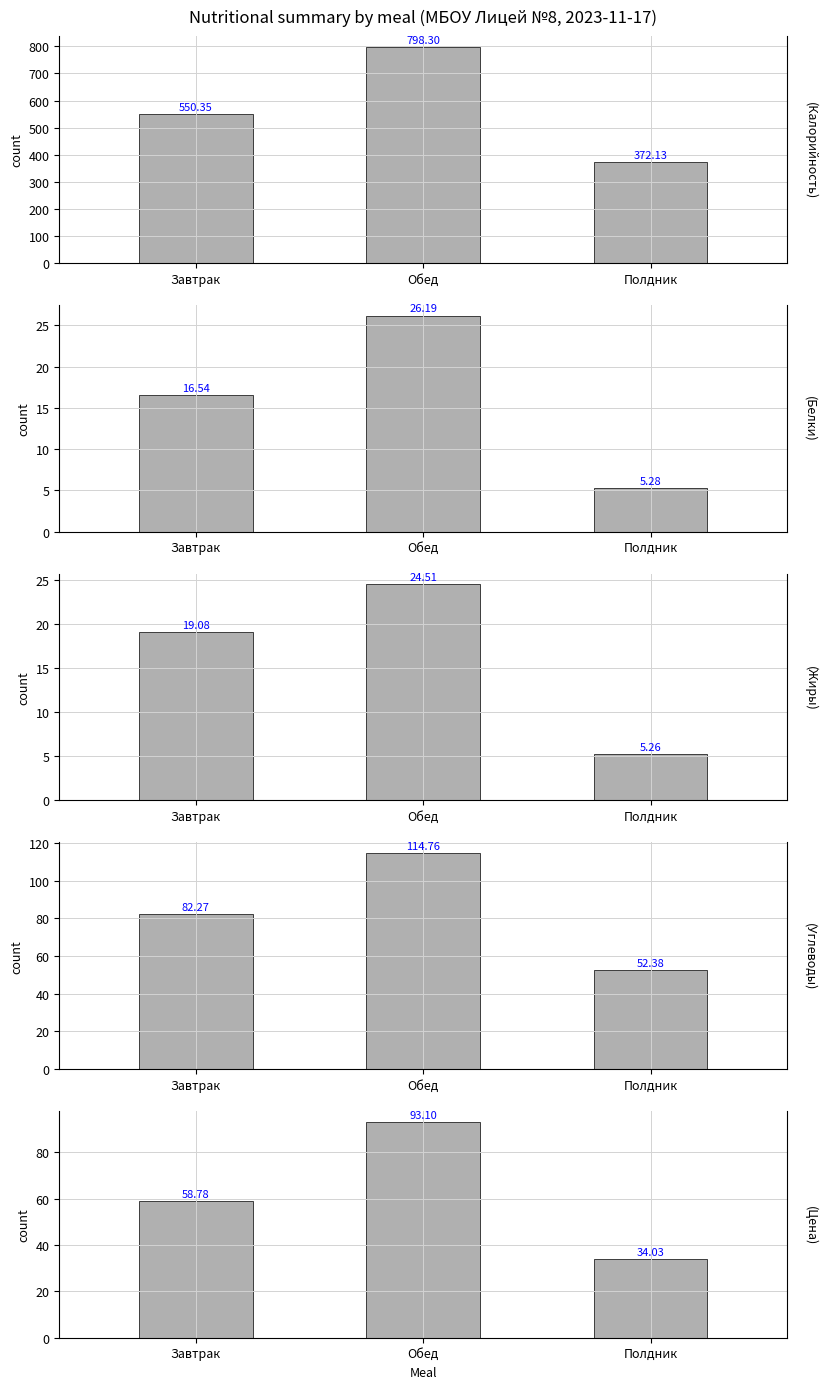

True or false: Цена has a value of 34.0 at Полдник.

True